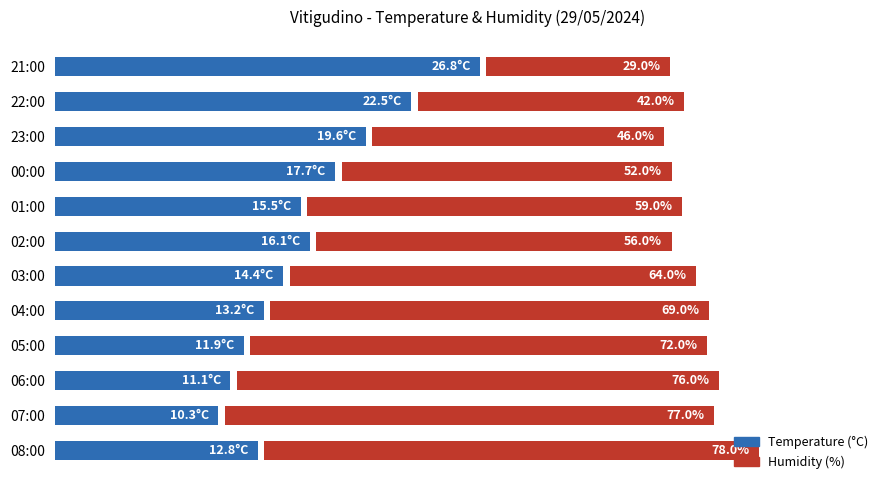

How many categories are shown in the chart?

12